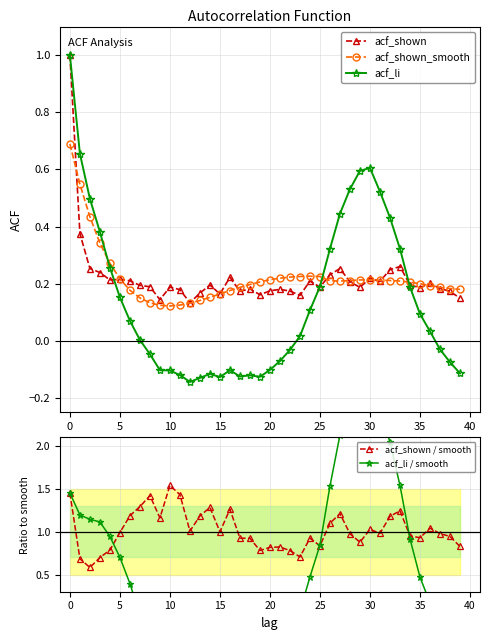

What is the label of the 26th point from the right?

14